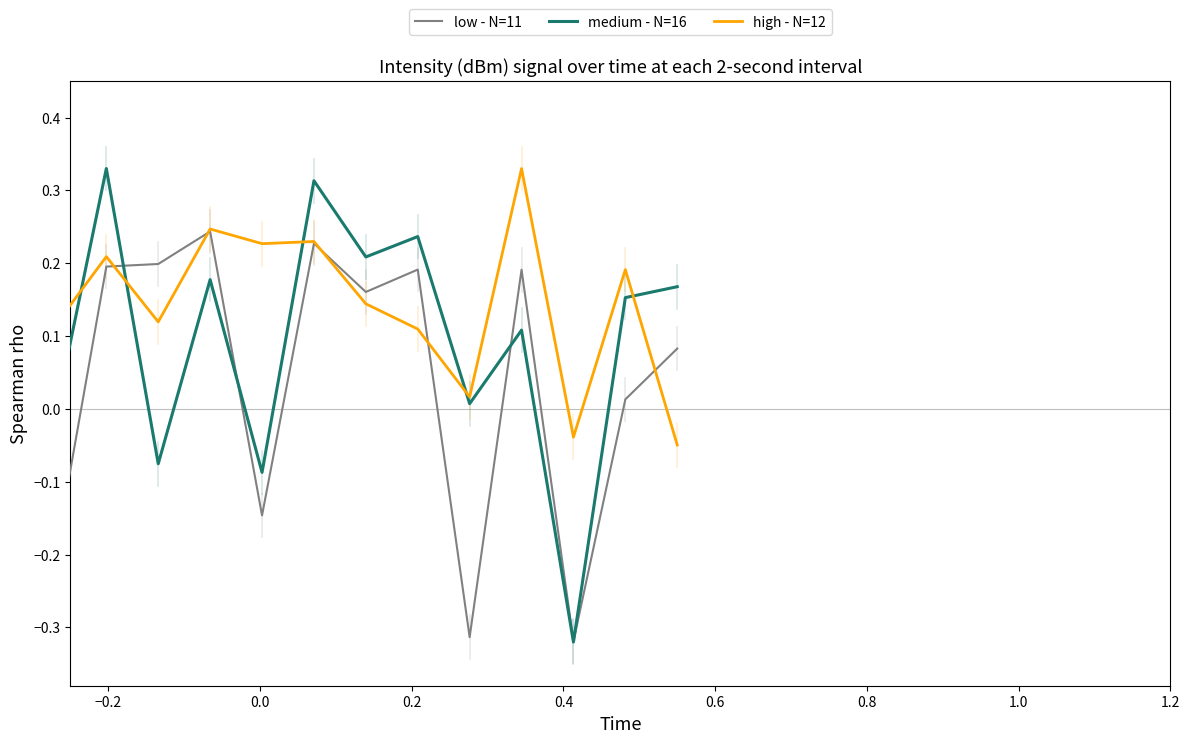

What is the value of the medium - N=16 point at the 4th from the left?

0.2